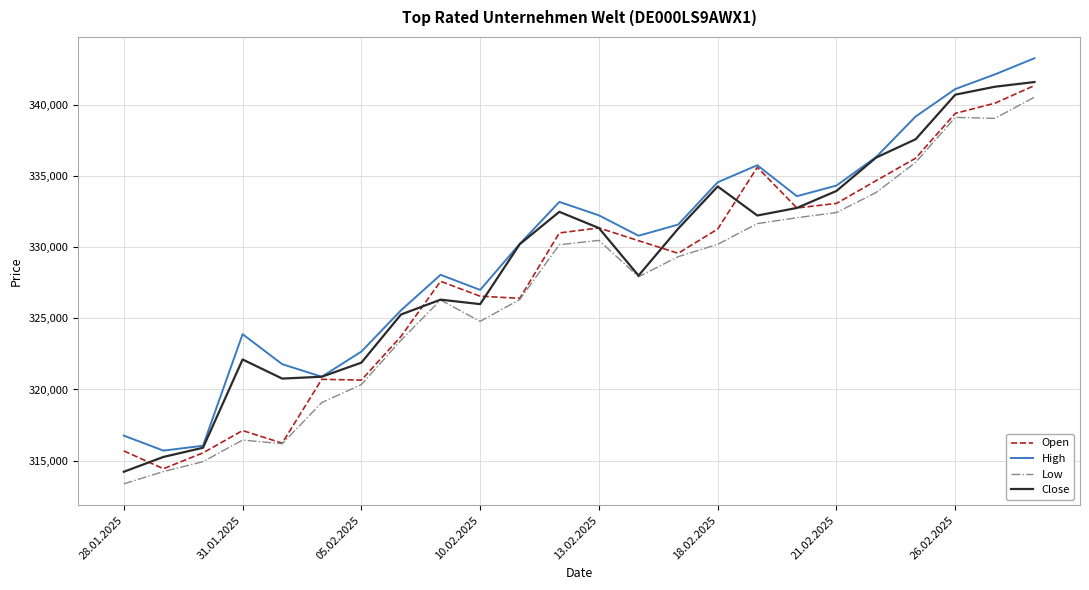

True or false: Low and High intersect in this chart.

False